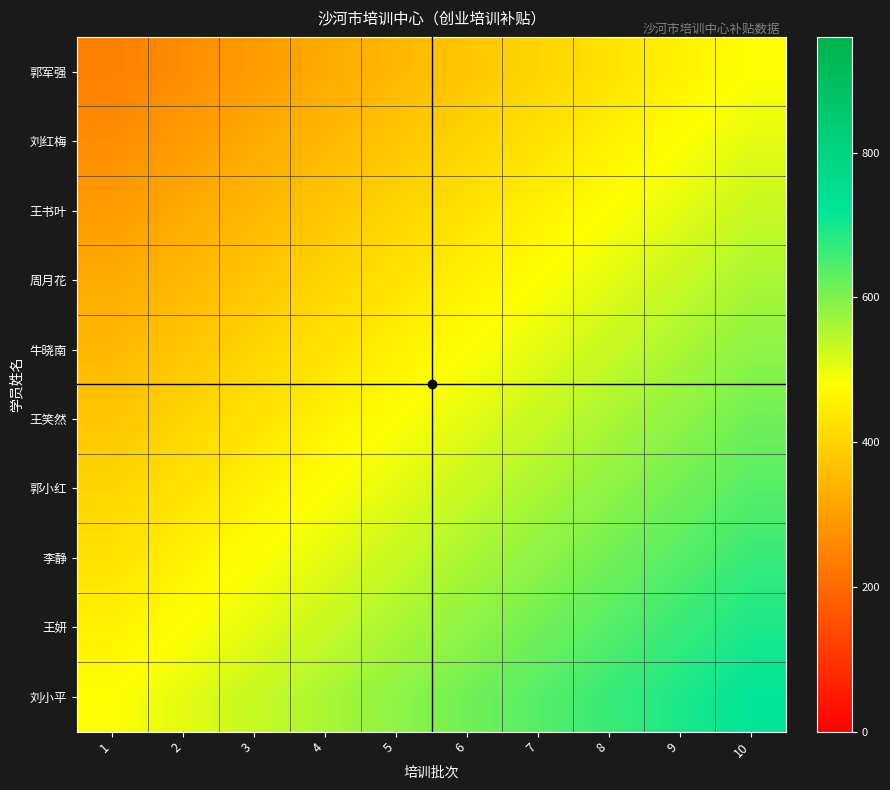

What is the smallest value displayed?

240.0